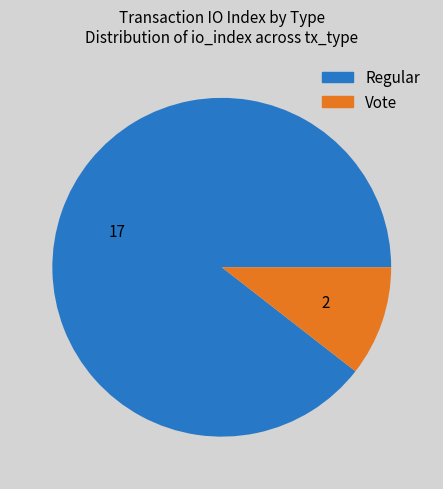

How many segments does this pie chart have?

2